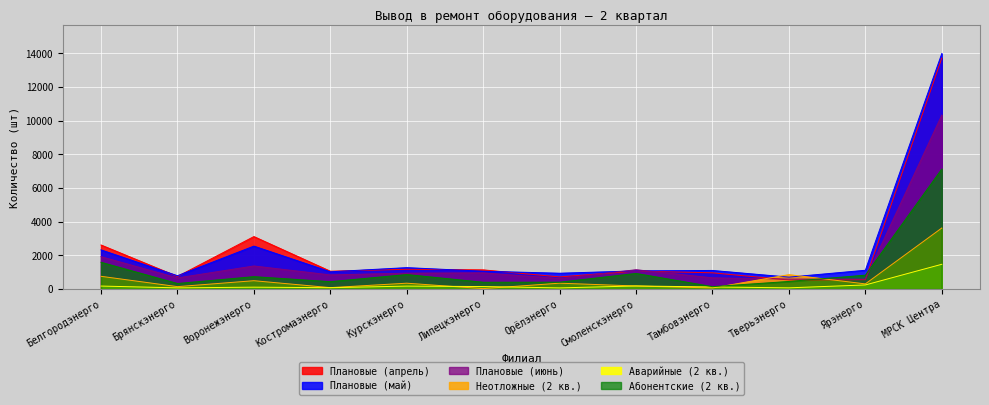

What is the difference between the Плановые (июнь) values at Орёлэнерго and Липецкэнерго?

337